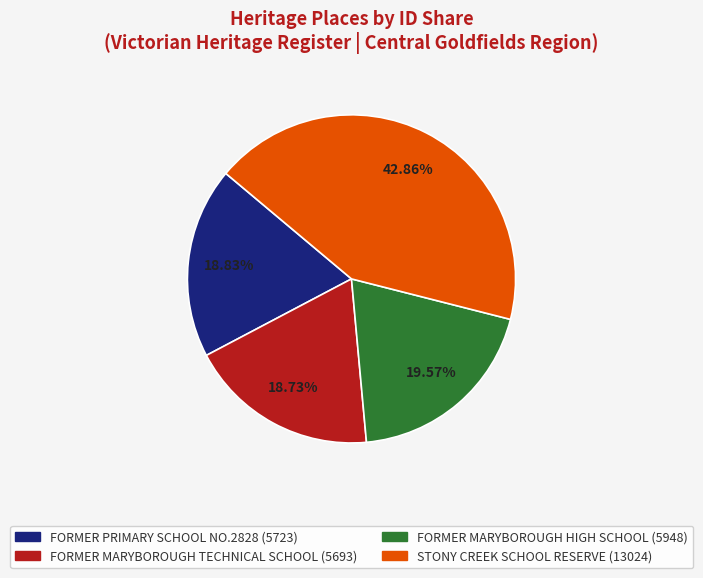

Count the number of slices in the pie.

4